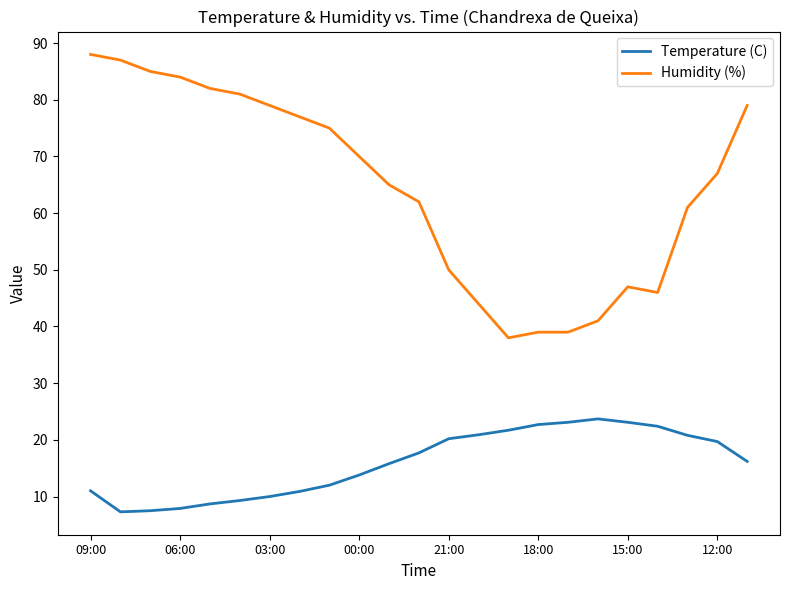

Which series has the largest range (max minus min)?

Humidity (%)